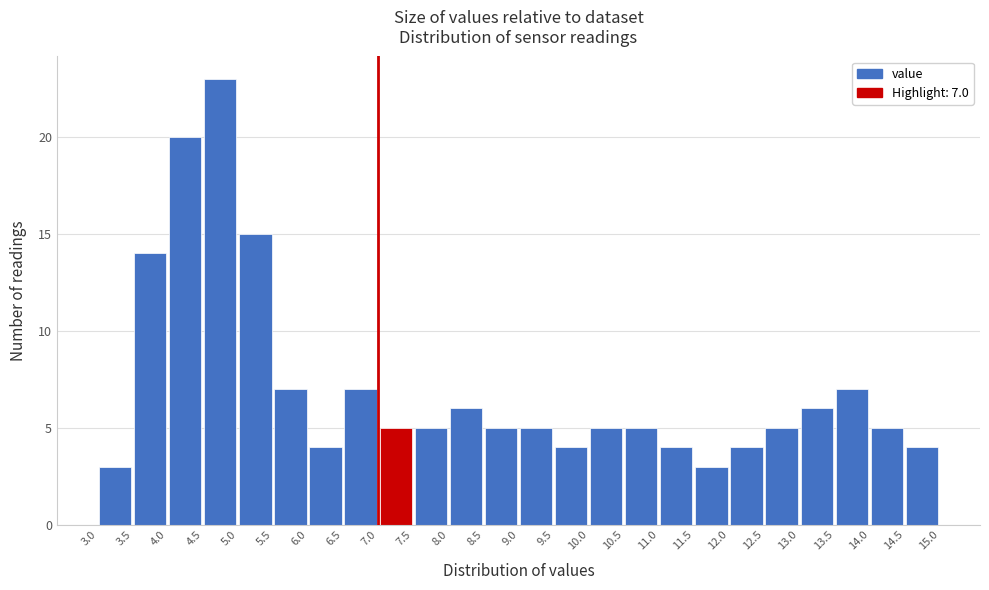

Which range on the x-axis has the tallest bar?

4.5 to 5.0